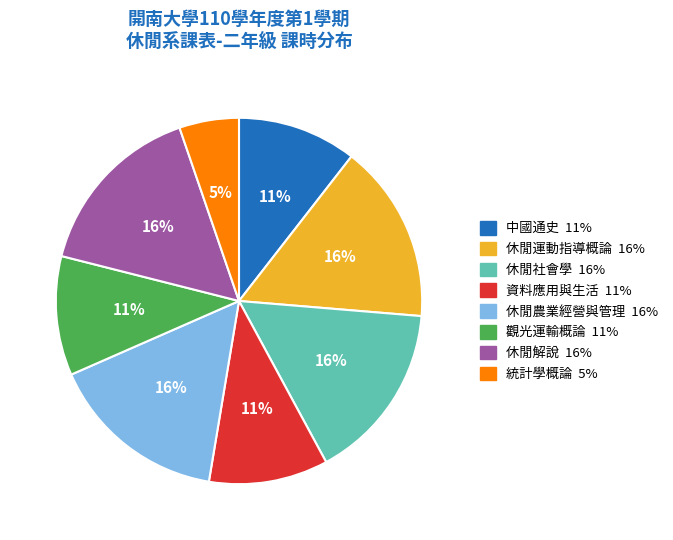

Is it true that 休閒解說 is 16% of the pie?

True